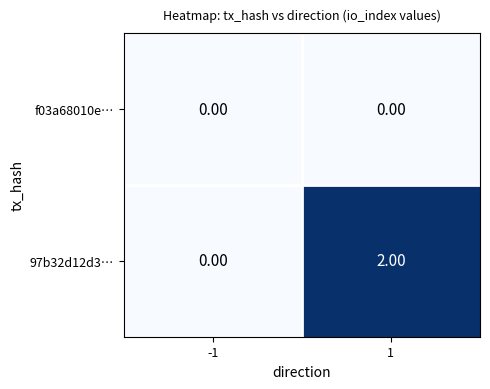

Which series has the largest total across all categories?

97b32d12d3…